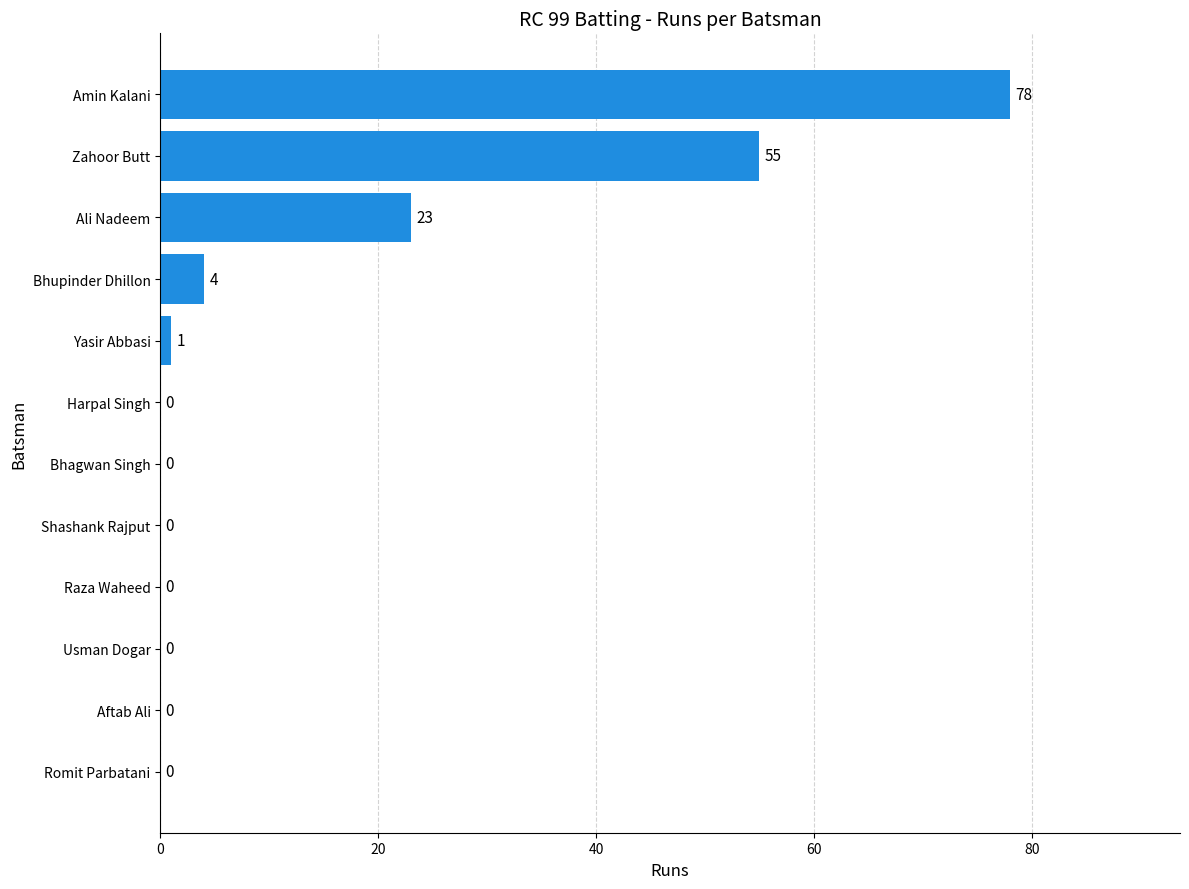

What is the sum of all values?

161